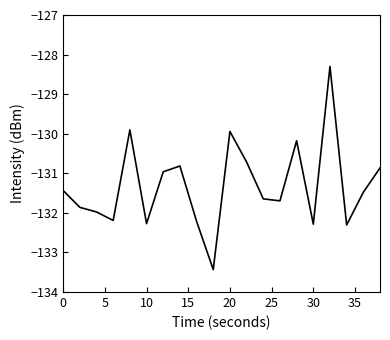

What is the difference between the maximum and minimum values?

5.1